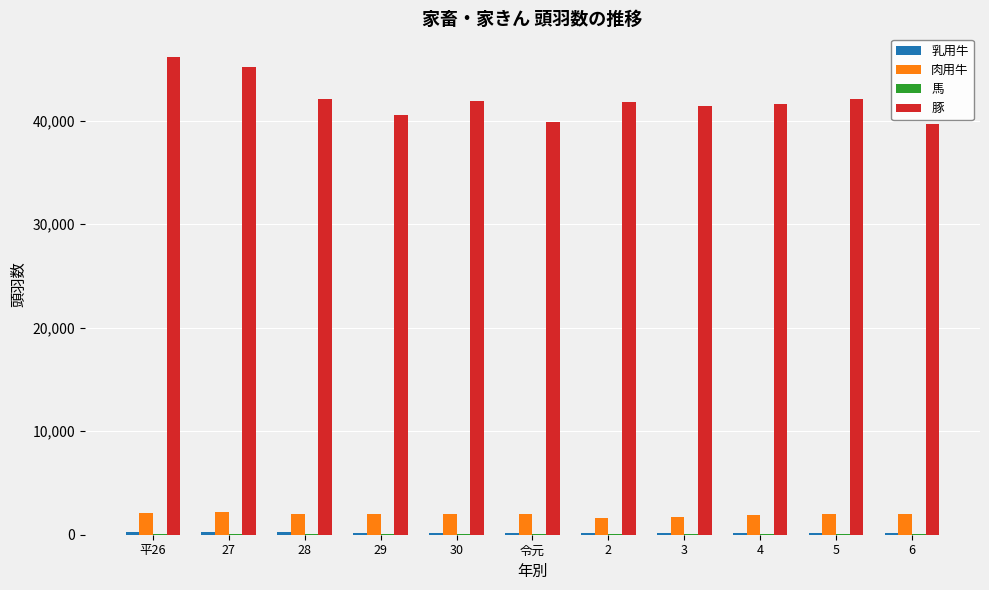

Is it true that 豚 equals 39892 at 令元?

True